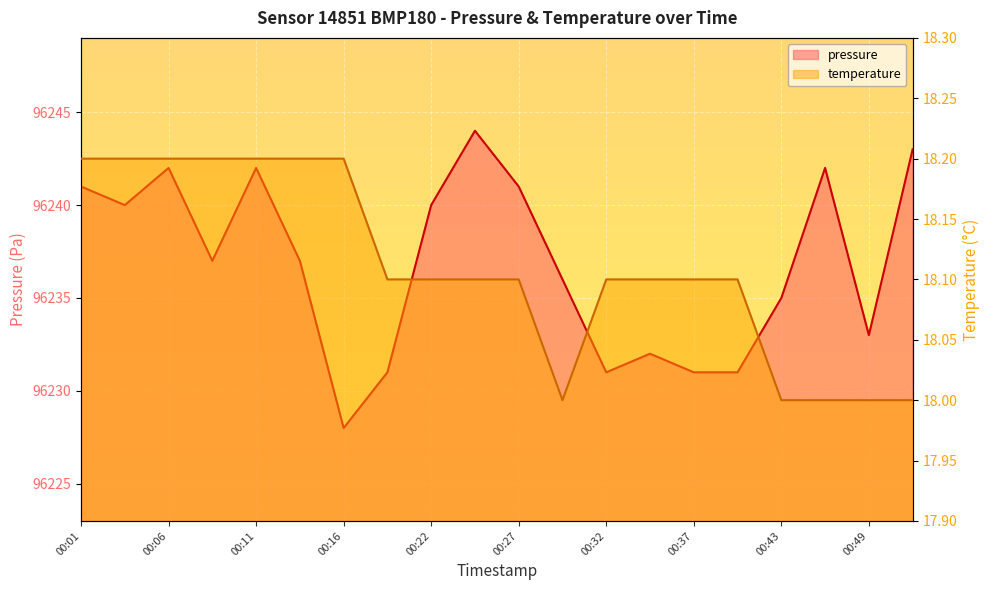

Reading right to left, extract all data points from this chart.

pressure: 96243.0	96233.0	96242.0	96235.0	96231.0	96231.0	96232.0	96231.0	96236.0	96241.0	96244.0	96240.0	96231.0	96228.0	96237.0	96242.0	96237.0	96242.0	96240.0	96241.0
temperature: 18.0	18.0	18.0	18.0	18.1	18.1	18.1	18.1	18.0	18.1	18.1	18.1	18.1	18.2	18.2	18.2	18.2	18.2	18.2	18.2